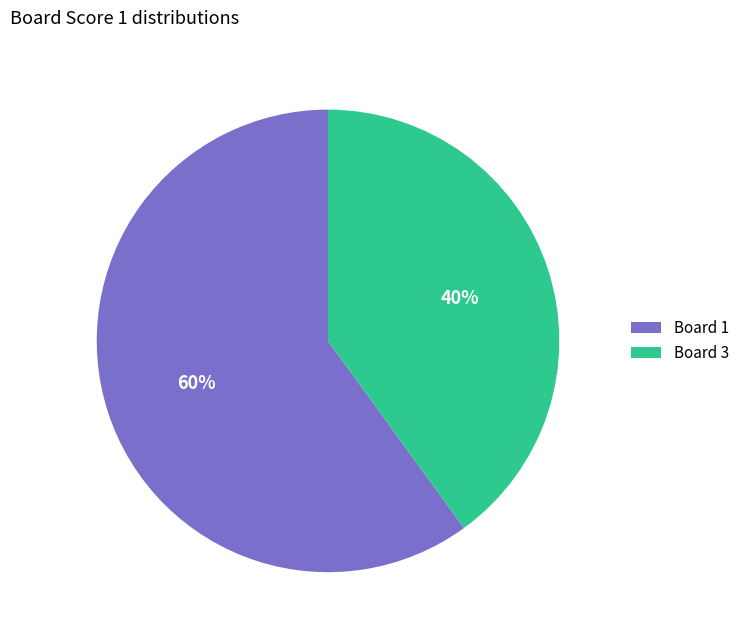

Combined, do Board 1 and Board 3 account for over 50%?

Yes